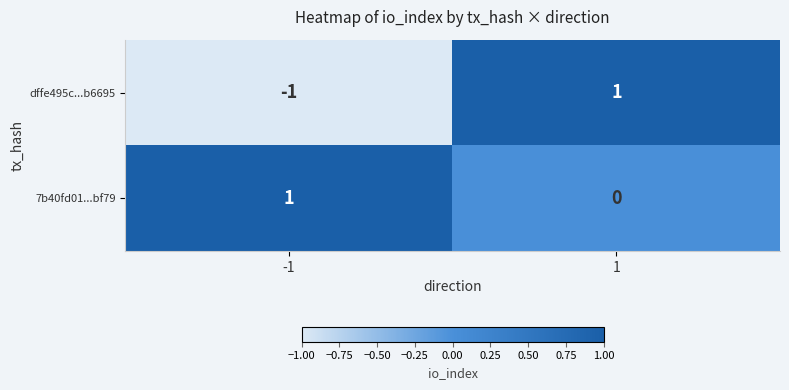

What is the maximum value shown in the chart?

1